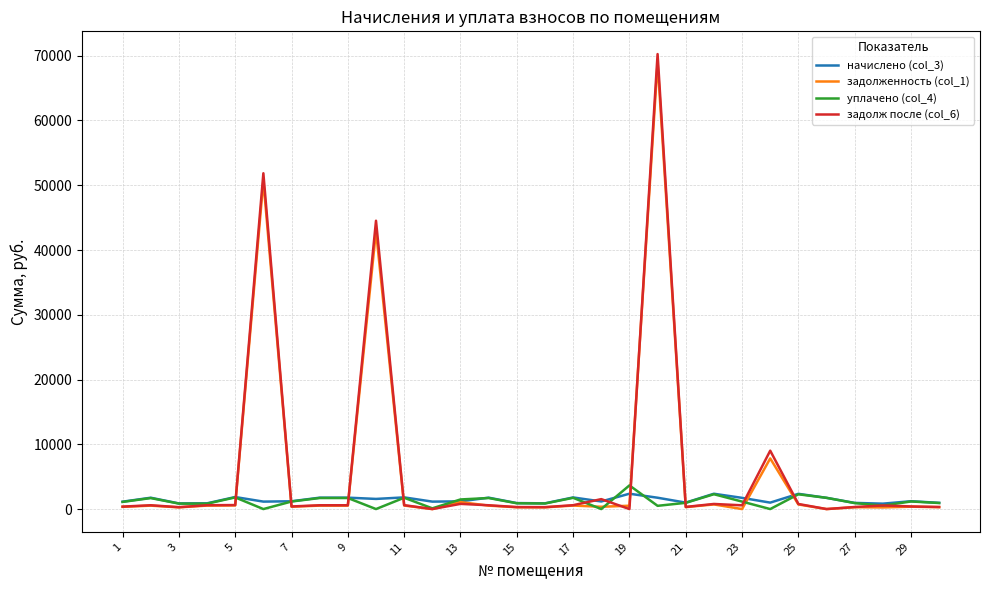

What is the maximum value for начислено (col_3)?

2369.3